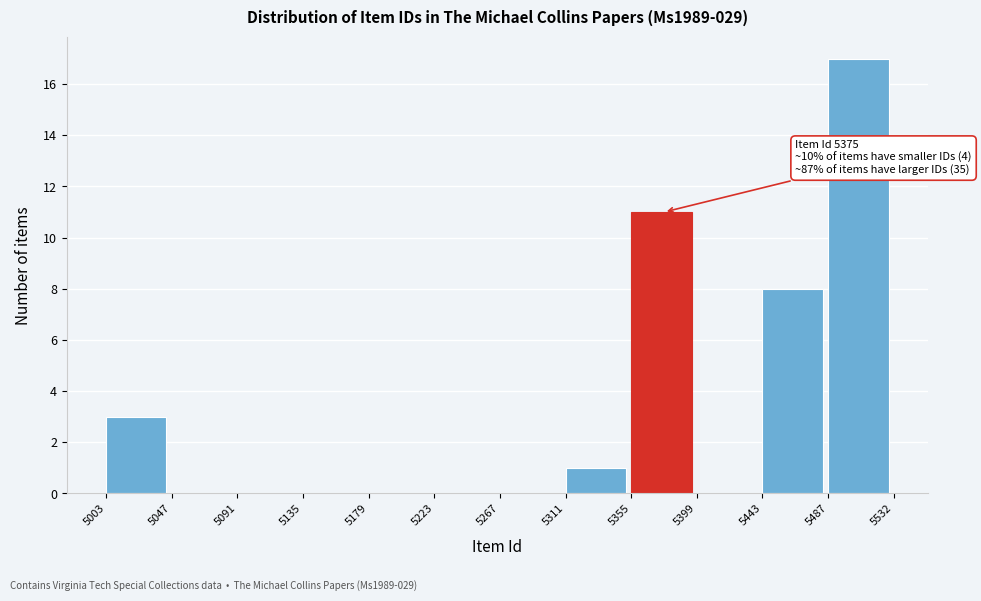

Which range on the x-axis has the tallest bar?

5487 to 5532